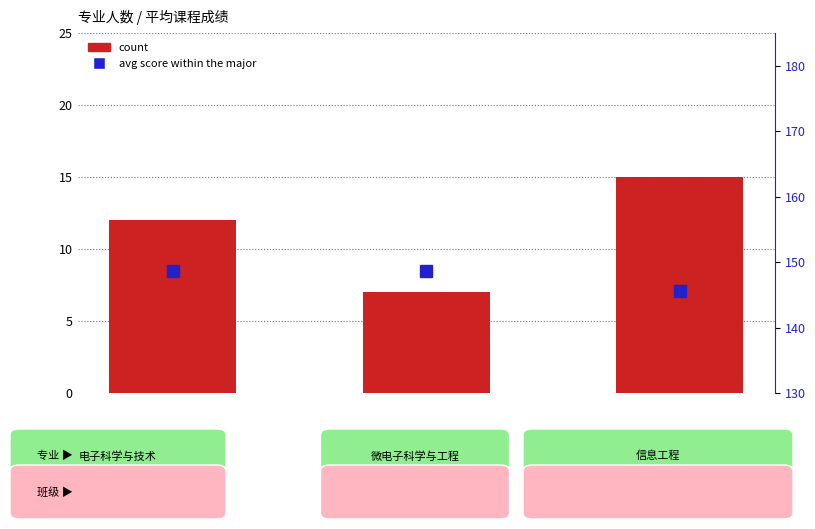

Reading left to right, extract all data points from this chart.

count: 12.0	7.0	15.0
percentile rank within the sample: 148.6	148.7	145.6